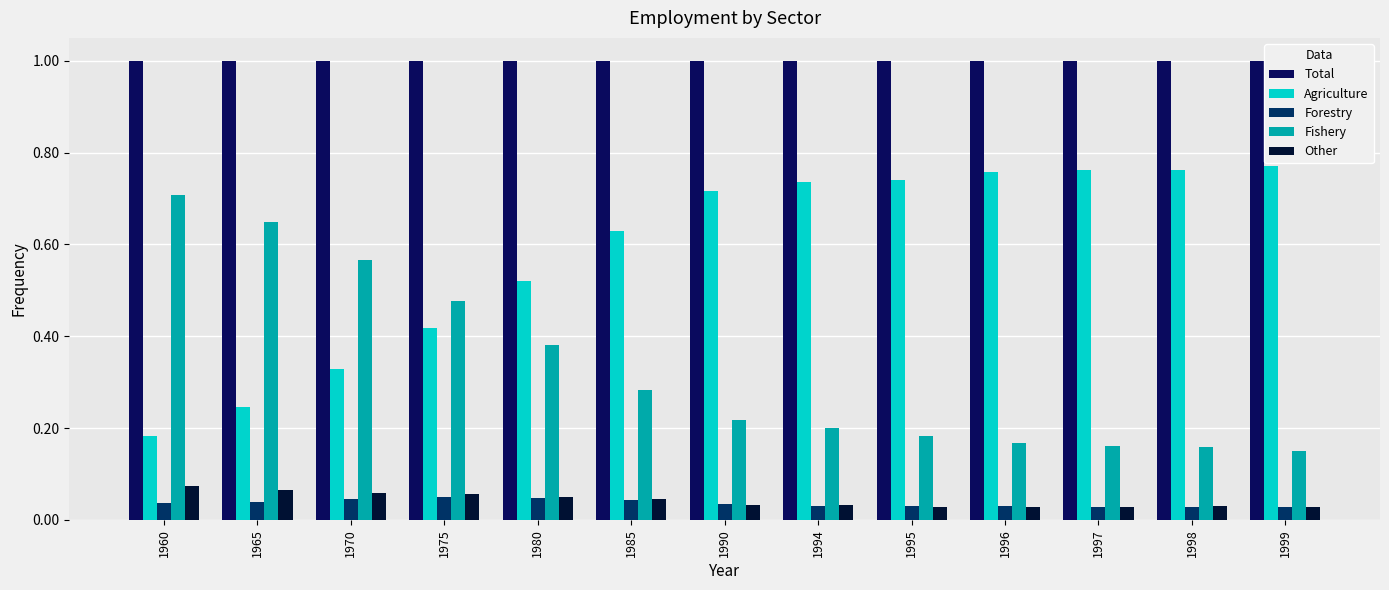

What is the sum of the Total values at 1960 and 1985?

2.0